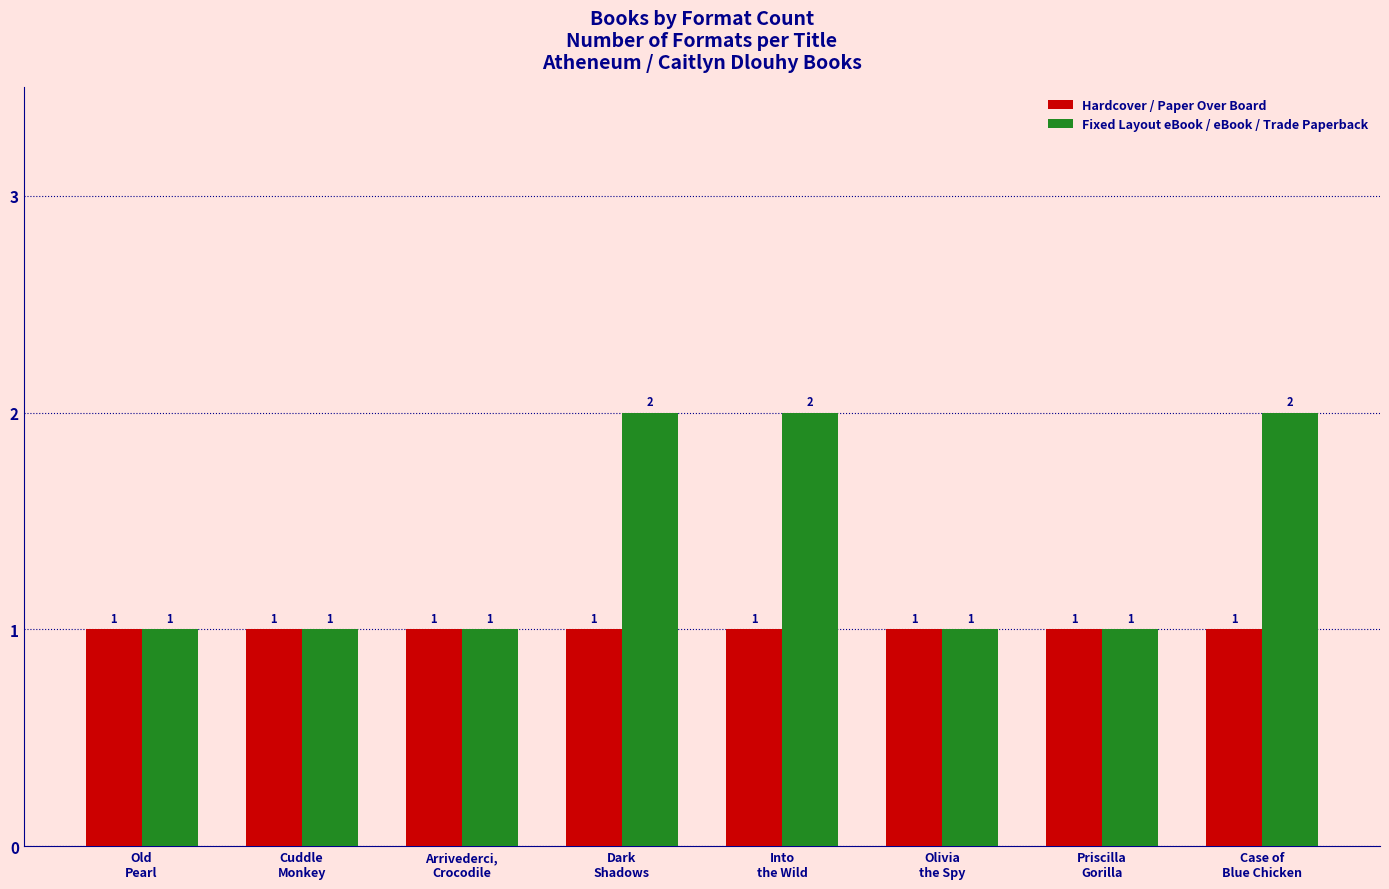

How many Fixed Layout eBook / eBook / Trade Paperback values are between 1 and 2?

8